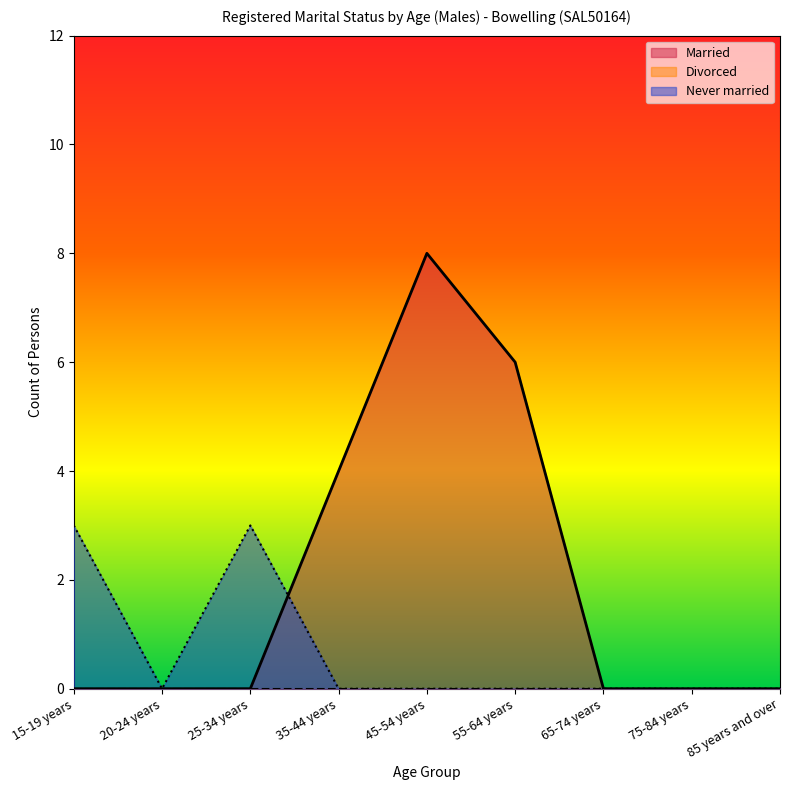

Where is the first local maximum for Never married?

25-34 years